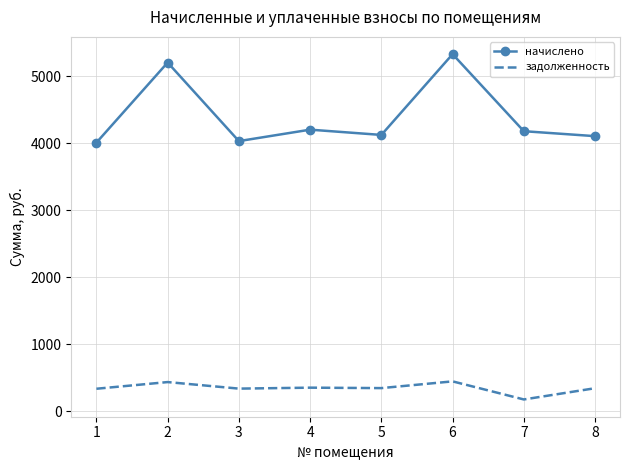

What is the difference between the начислено values at 3 and 7?

148.0